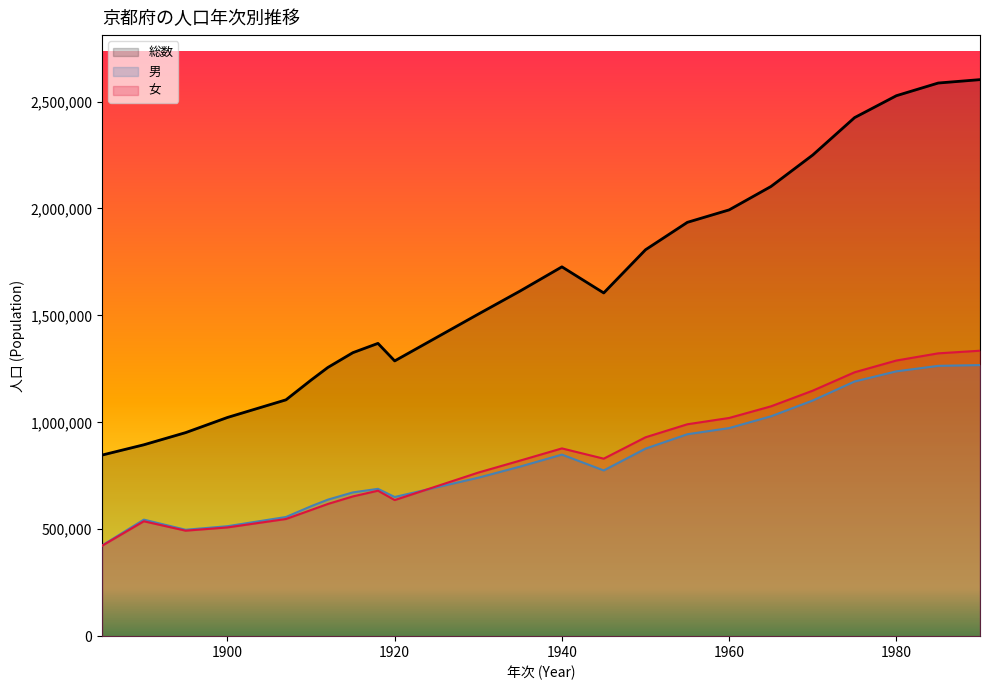

How many lines are shown in the chart?

3